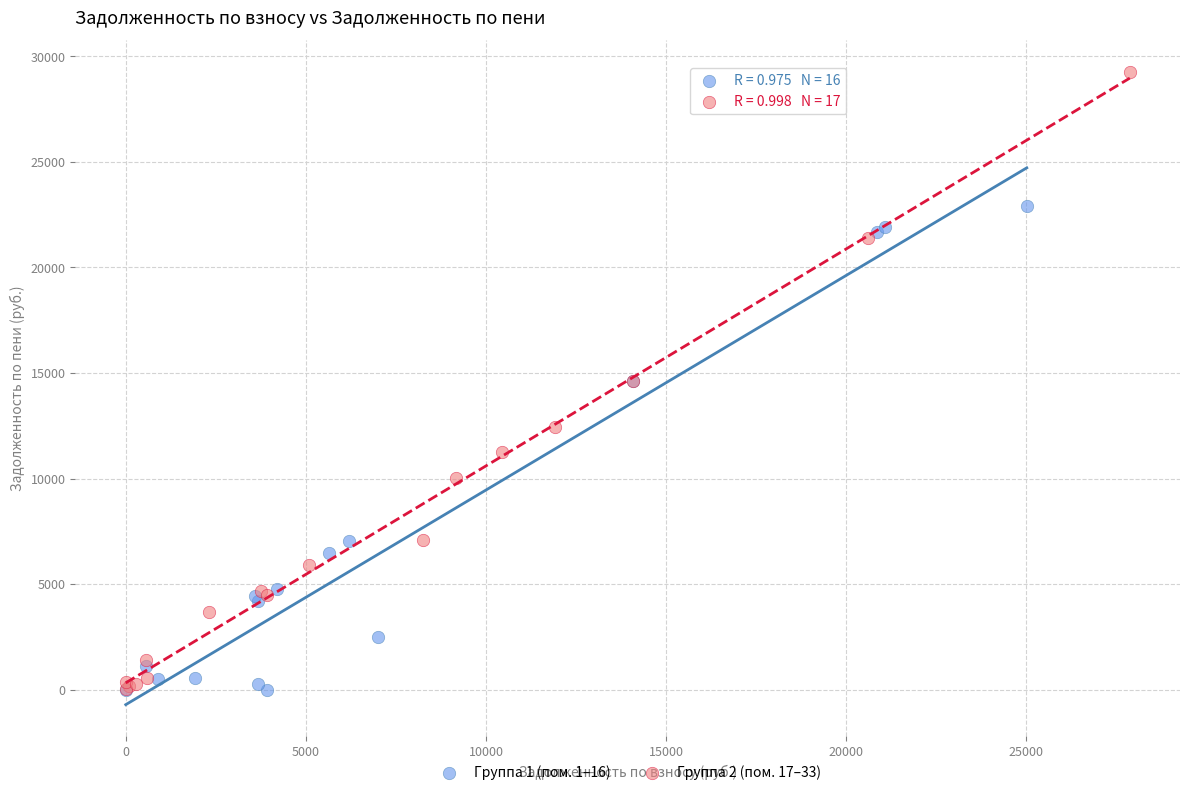

What are all the series names shown in the legend?

Группа 1 (пом. 1–16), Группа 2 (пом. 17–33)